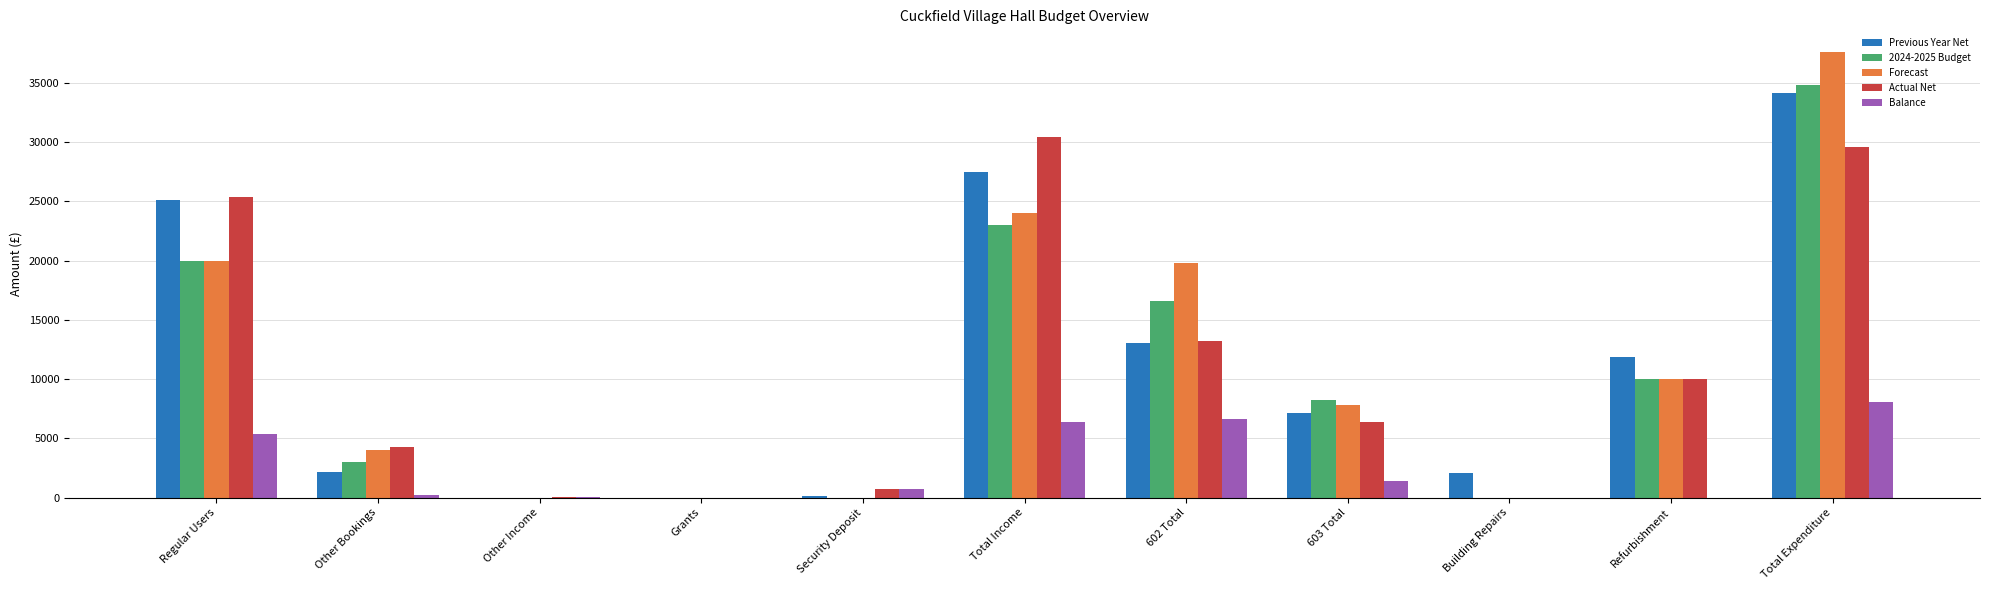

What value does the Actual Net series have at Total Income?

30420.9